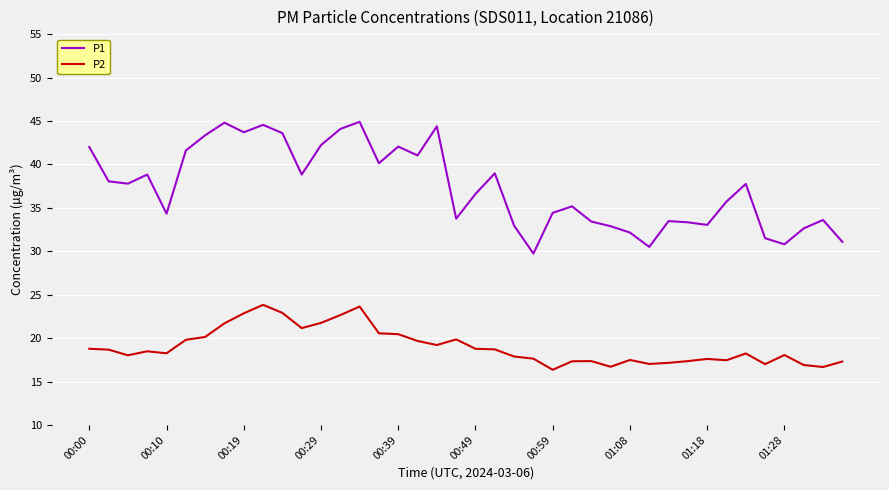

Which series has the largest total across all categories?

P1